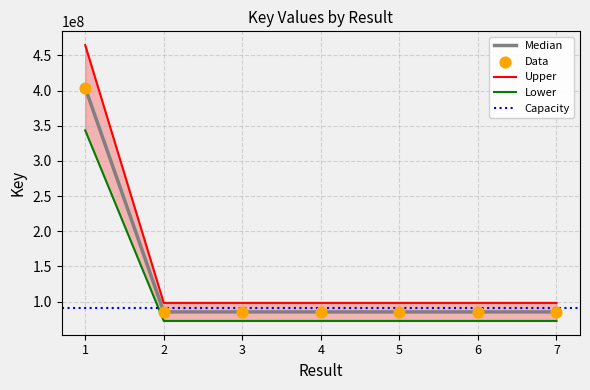

Which has a higher value, 6 or 7?

7